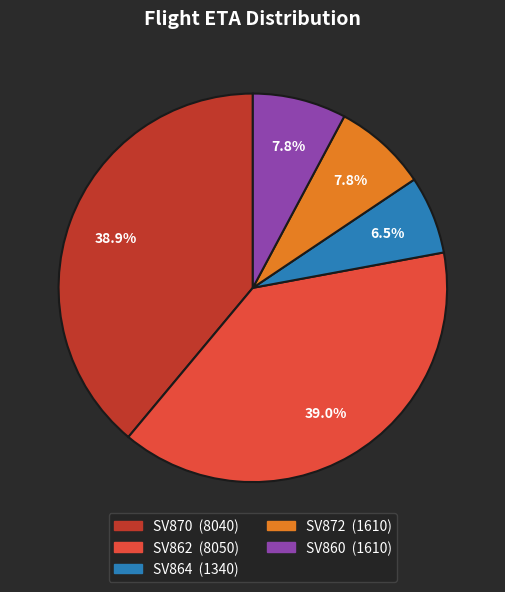

Does any single category account for the majority?

No